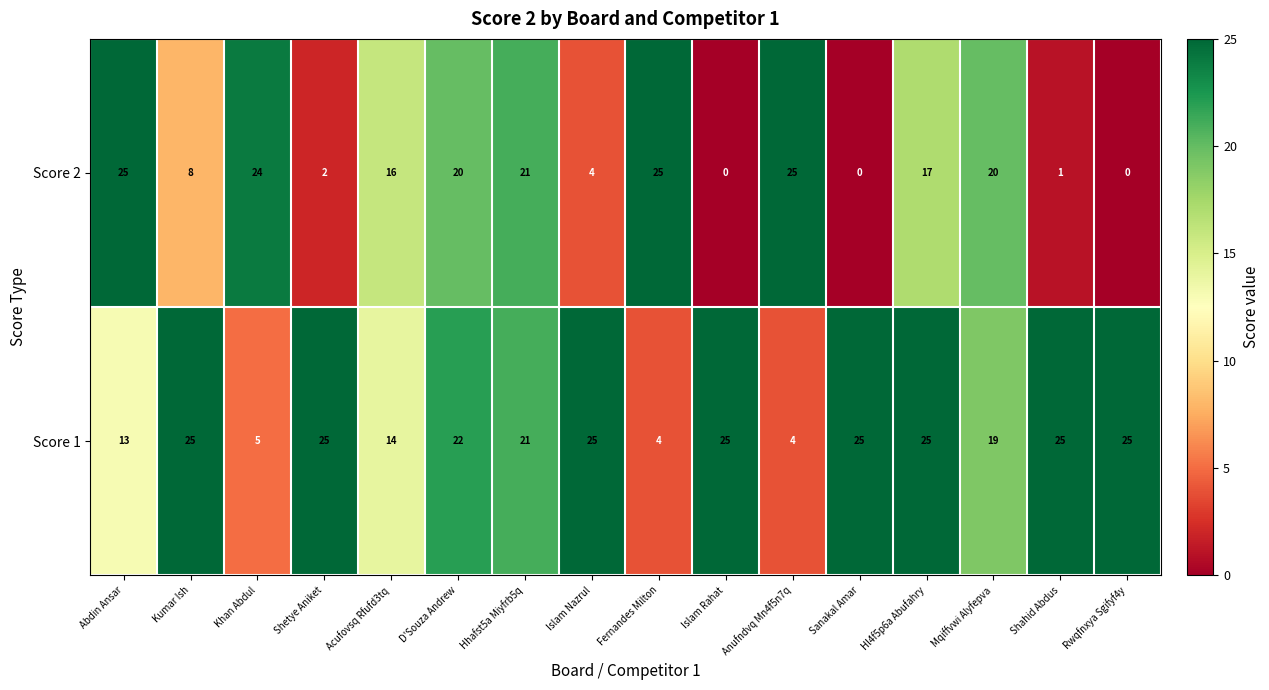

At how many categories does at least one series exceed 23?

12